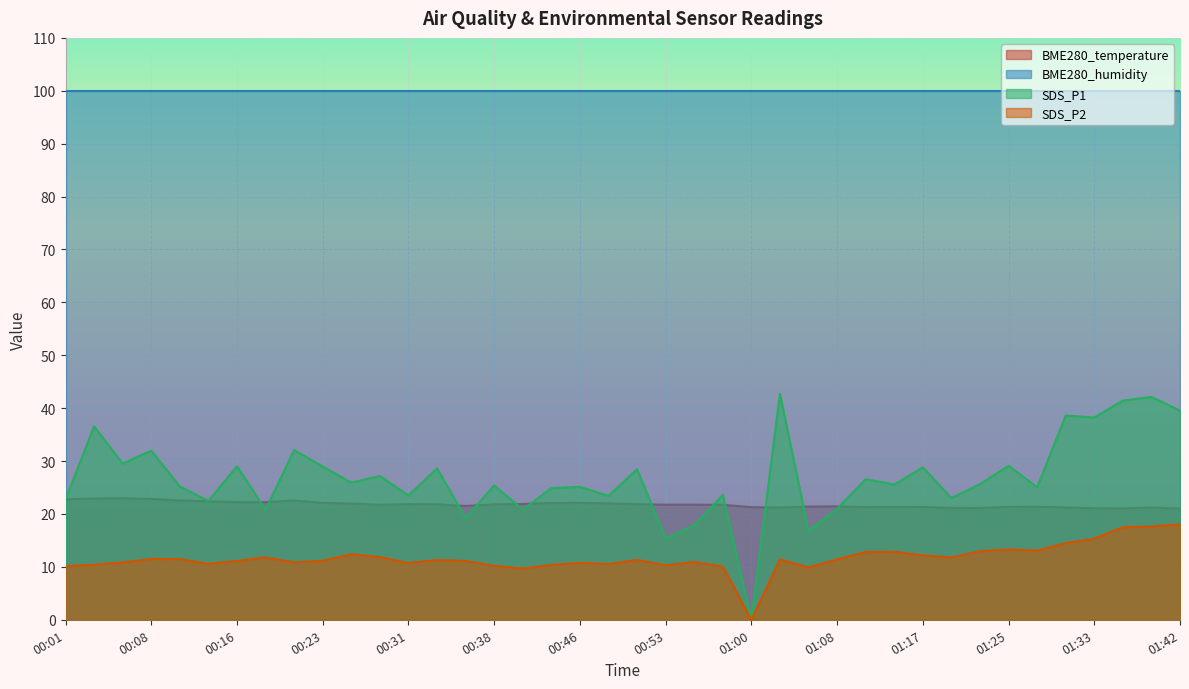

What is the difference between the second highest and minimum values in the BME280_temperature series?

1.9